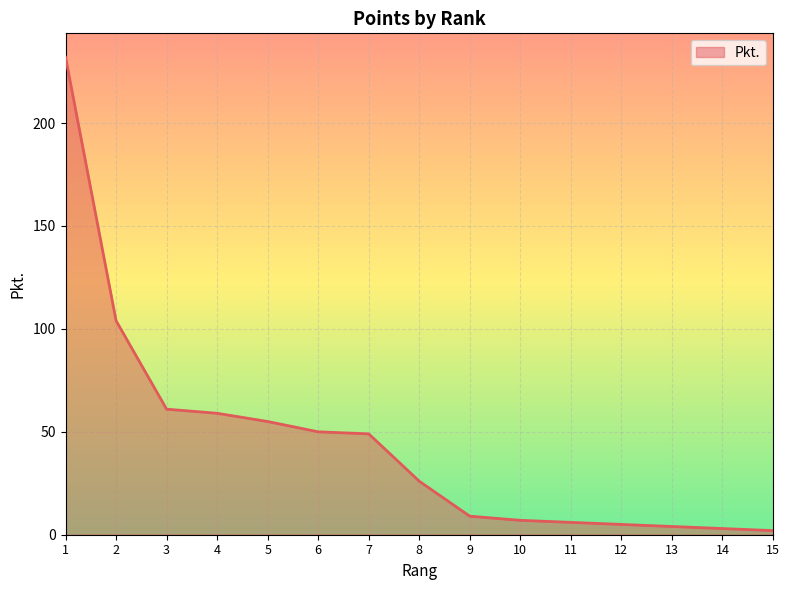

What is the difference between the values at 1 and 10?

225